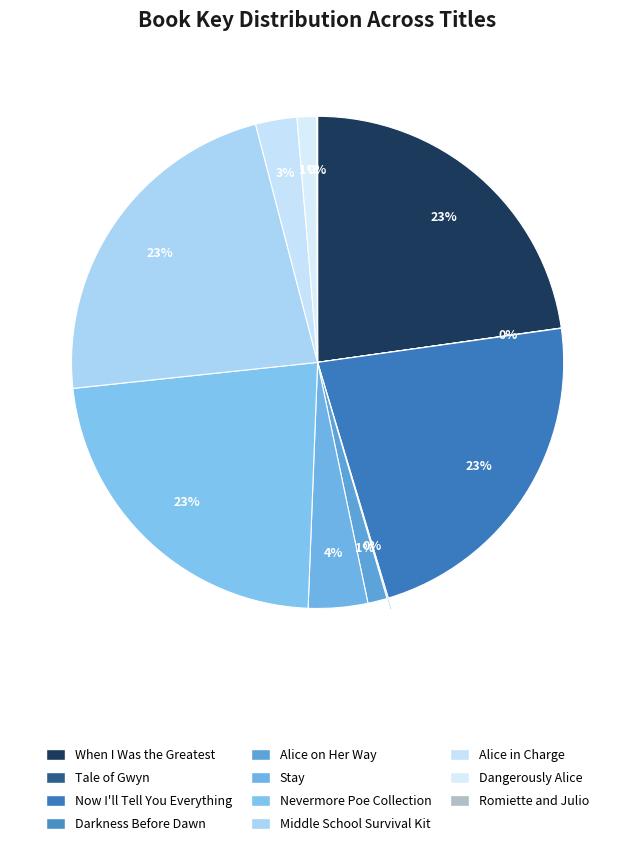

Is Middle School Survival Kit the majority of the pie?

No